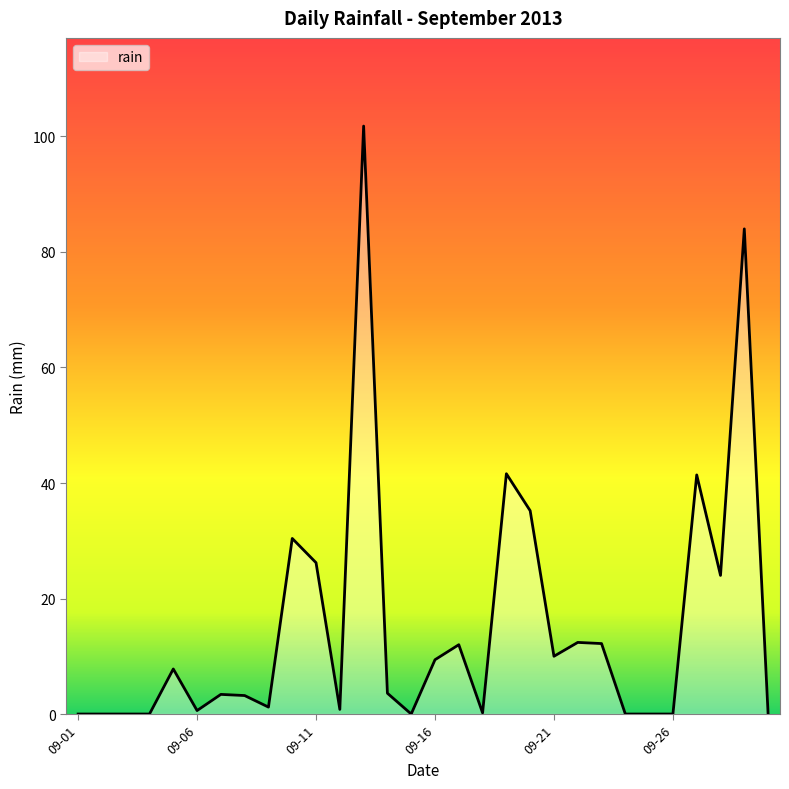

Count the number of categories in the chart.

30